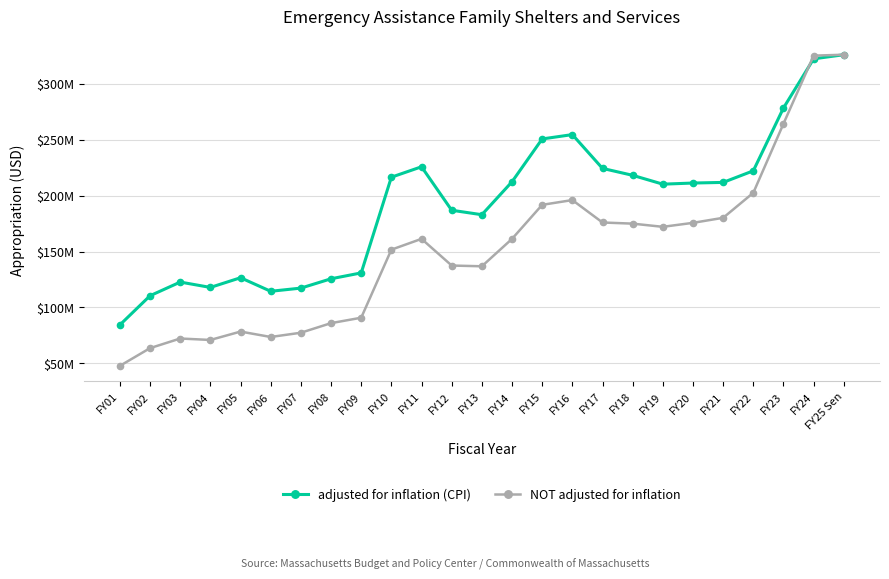

Read the adjusted for inflation (CPI) value at FY06.

114465113